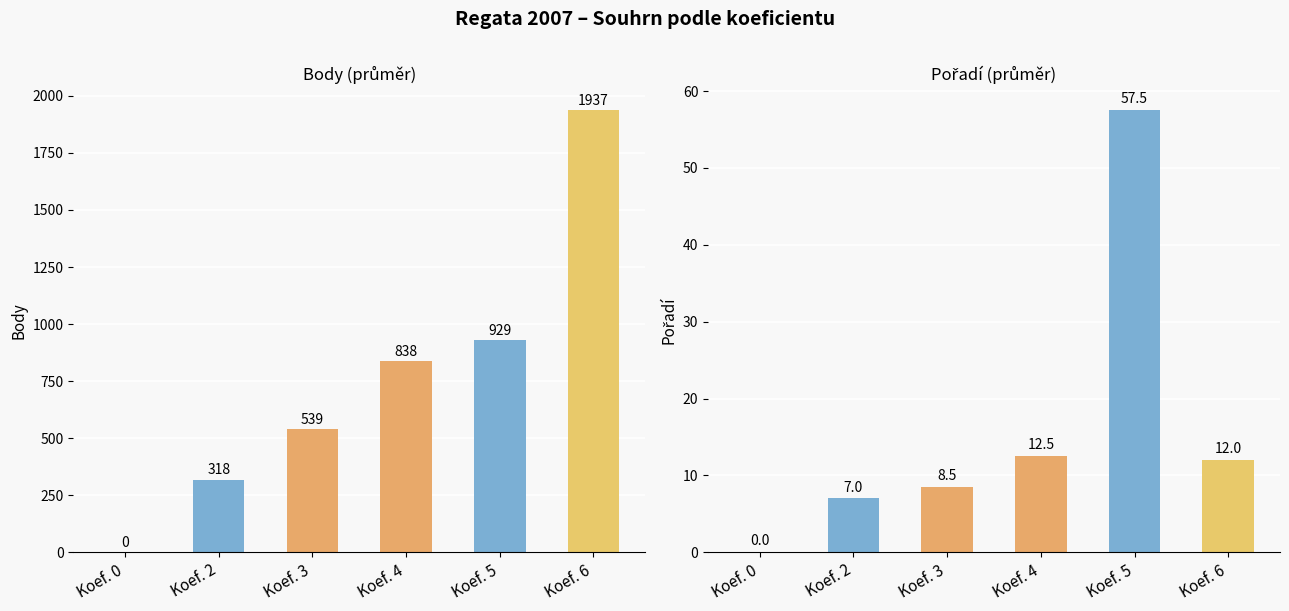

List the series in order of their peak value, highest first.

Body, Pořadí